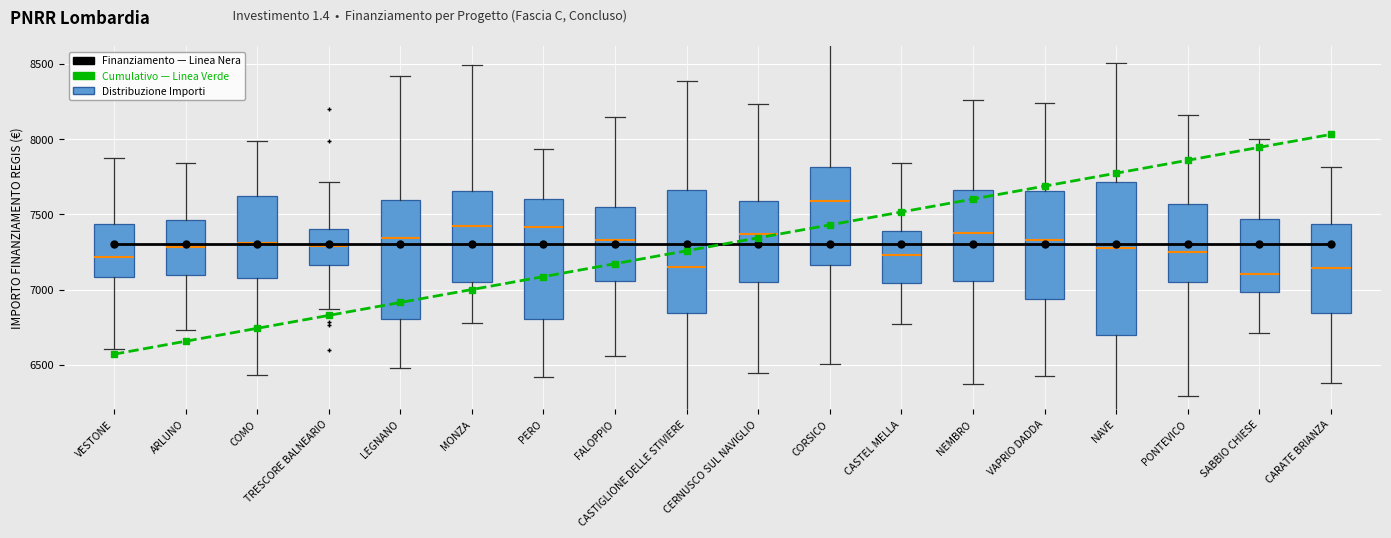

What is the label of the 10th point from the left?

CERNUSCO SUL NAVIGLIO